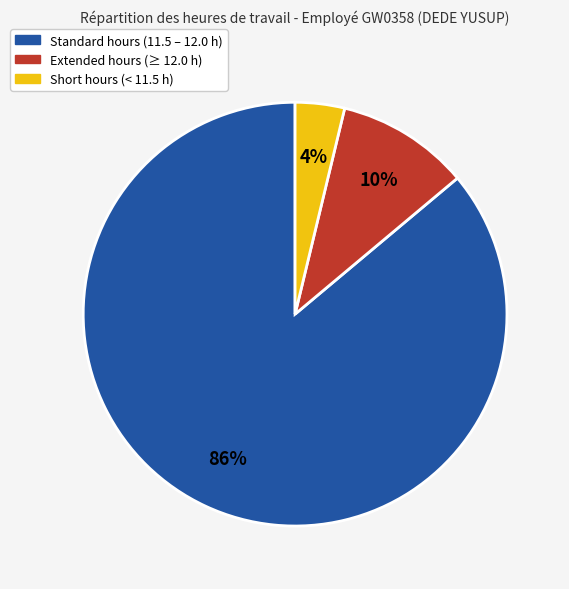

Is there any slice that represents more than half of the pie?

Yes